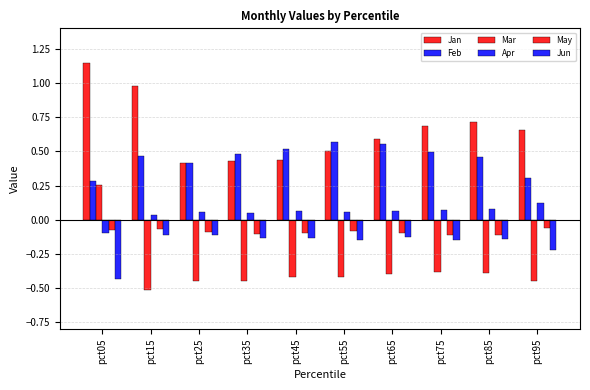

How many categories are shown in the chart?

10